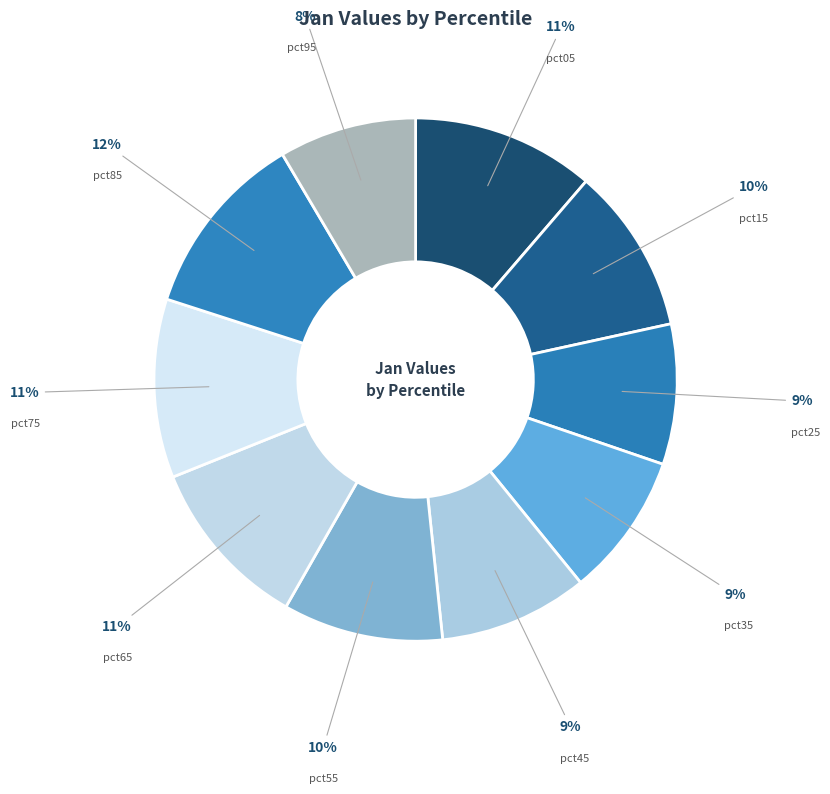

Between pct75 and pct95, which is larger?

pct75